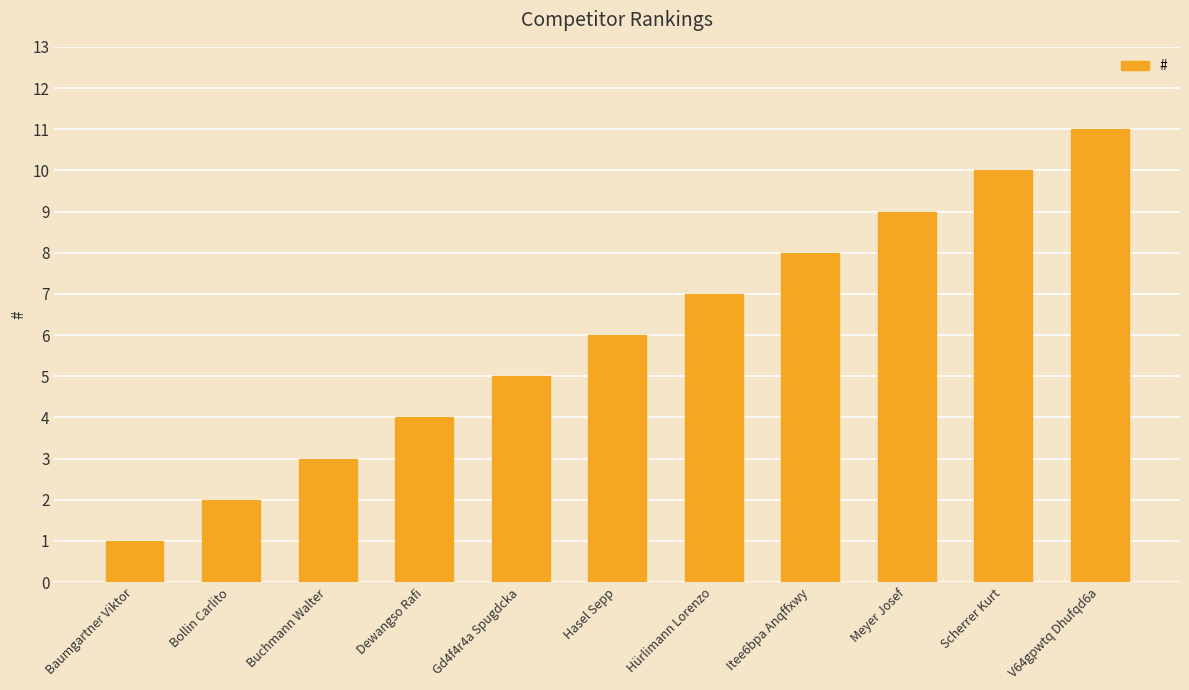

The value at Itee6bpa Anqffxwy is 12. True or false?

False